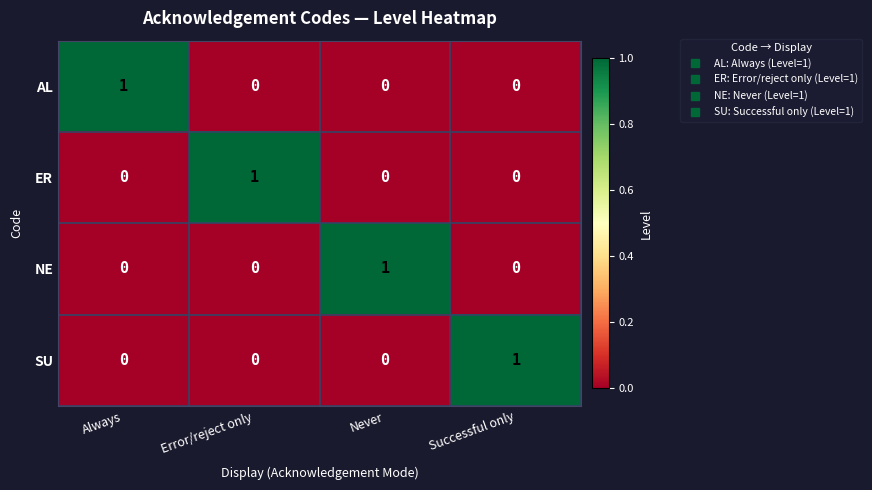

Count the NE values in the range 0 to 1.

4